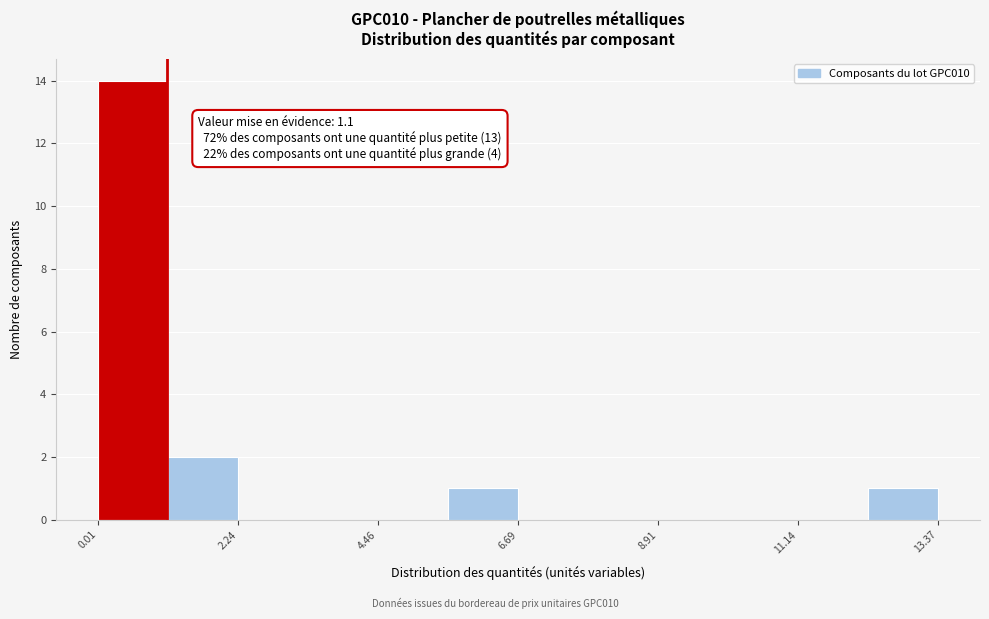

Around what value on the x-axis is the tallest bar? Give the approximate position of its centre, as read against the axis.

0.5